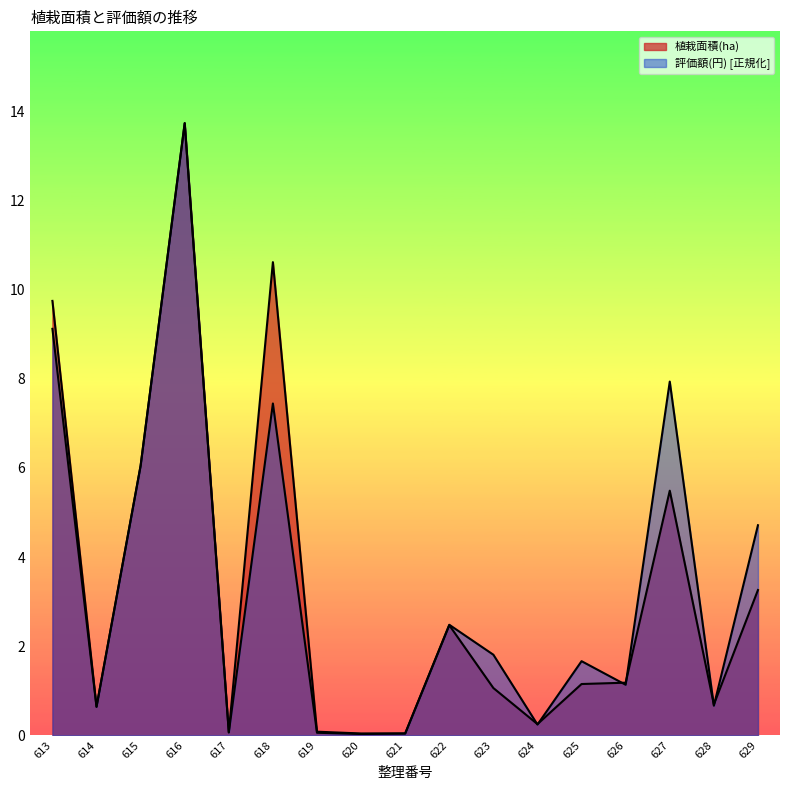

What is the greatest value displayed?

13.7